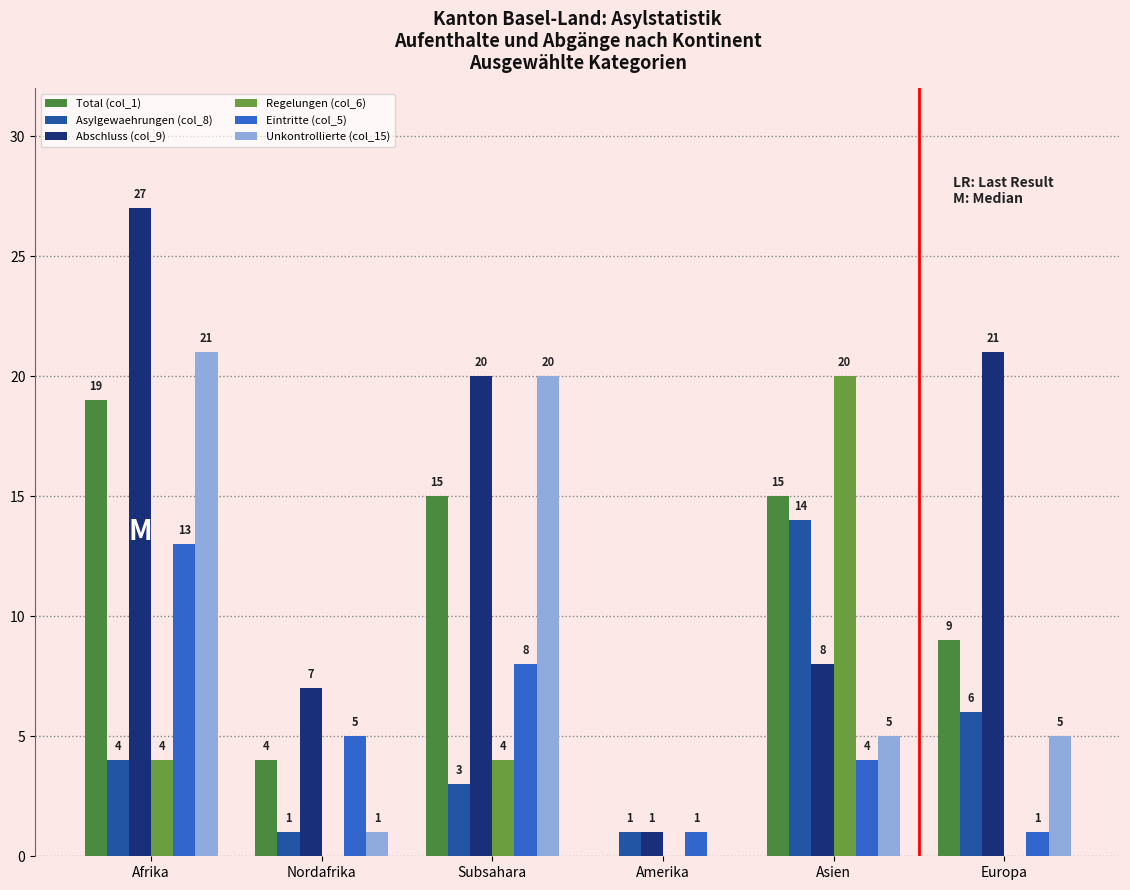

True or false: Eintritte (col_5) has a value of 7 at Asien.

False